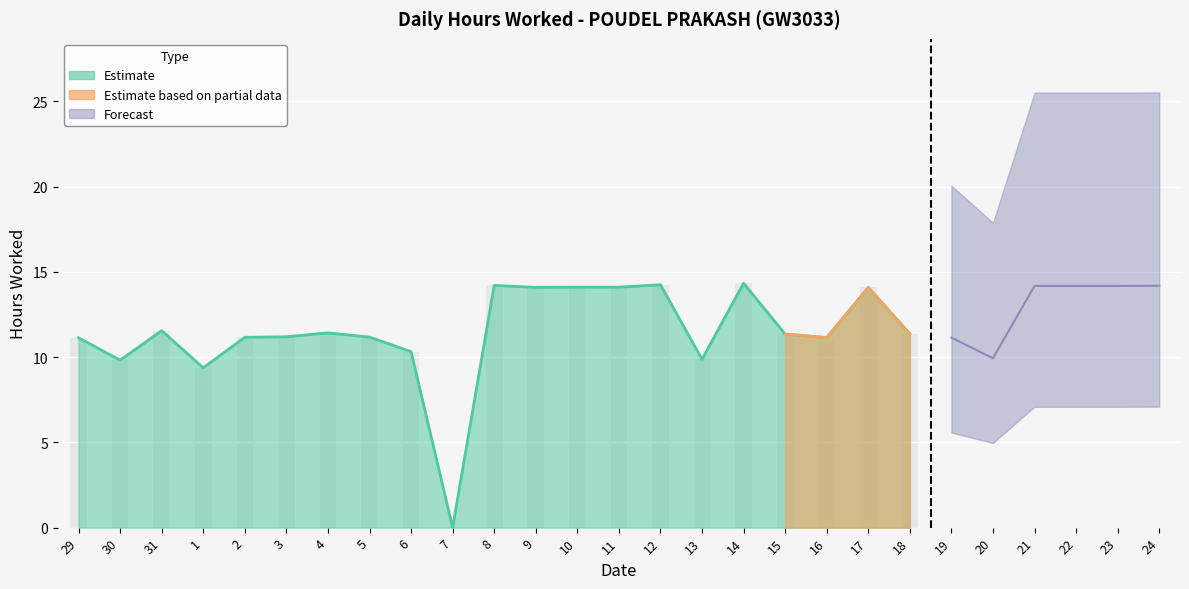

Reading left to right, extract all data points from this chart.

11.1	9.8	11.6	9.4	11.2	11.2	11.4	11.2	10.3	0.0	14.2	14.1	14.1	14.1	14.2	9.9	14.3	11.3	11.1	14.1	11.4	11.1	9.9	14.2	14.2	14.2	14.2